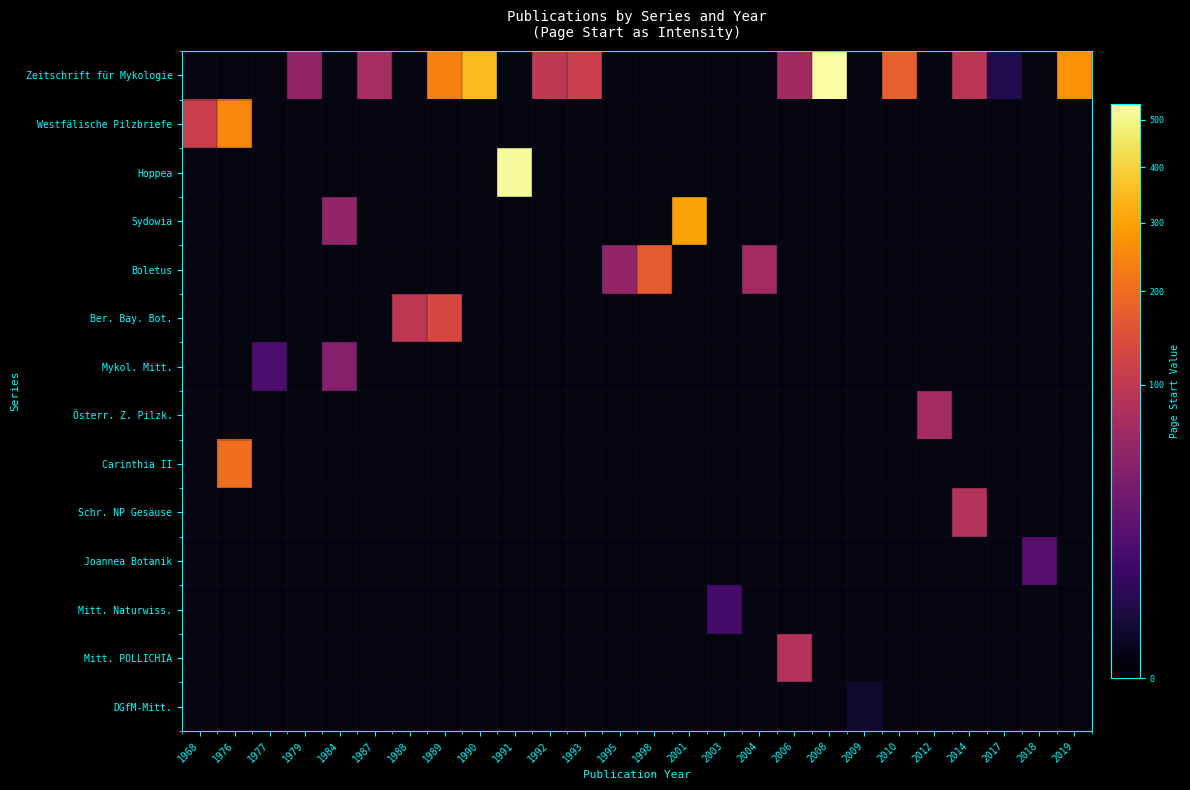

Which series changed the most between 1979 and 1989?

Zeitschrift für Mykologie